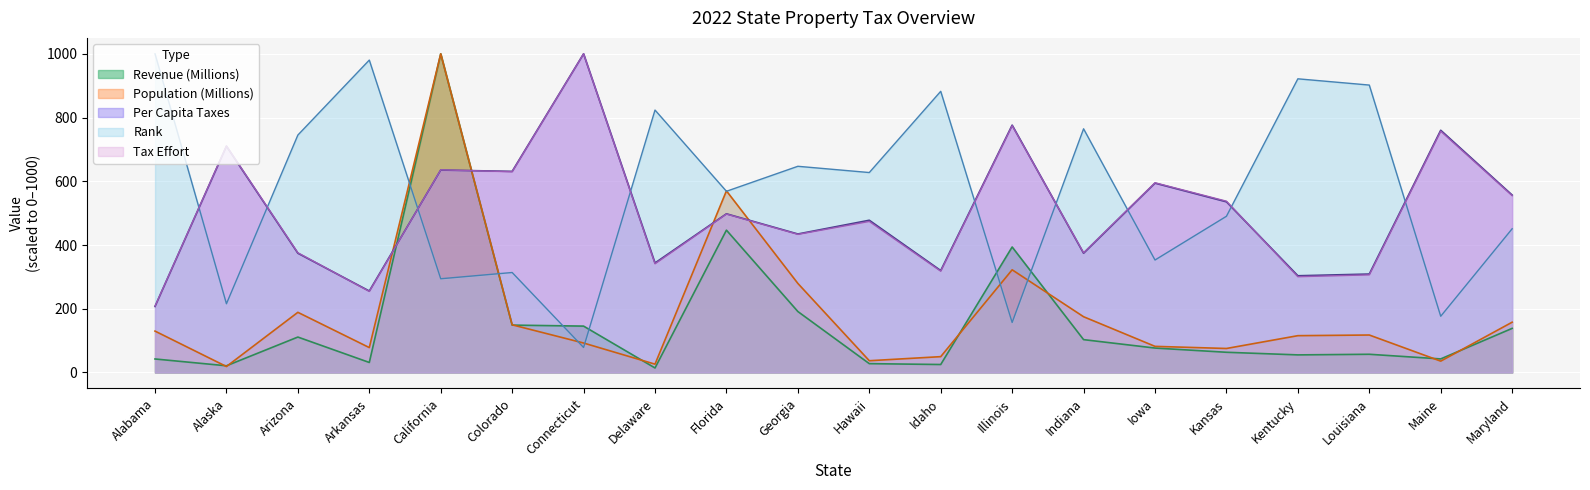

Rank the categories by Revenue (Millions) value from lowest to highest.

Delaware, Alaska, Idaho, Hawaii, Arkansas, Alabama, Maine, Kentucky, Louisiana, Kansas, Iowa, Indiana, Arizona, Maryland, Connecticut, Colorado, Georgia, Illinois, Florida, California